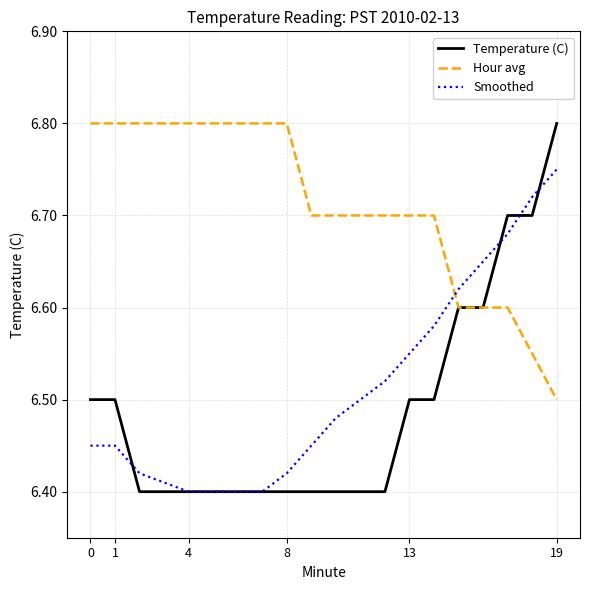

True or false: Hour avg and Smoothed intersect in this chart.

True